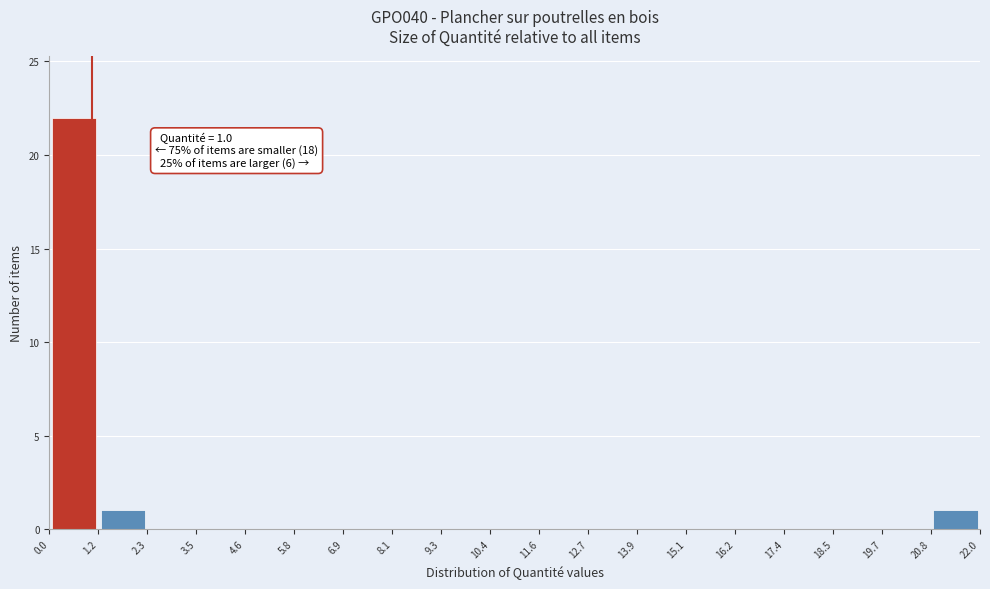

Which range on the x-axis has the tallest bar?

0.0 to 1.2